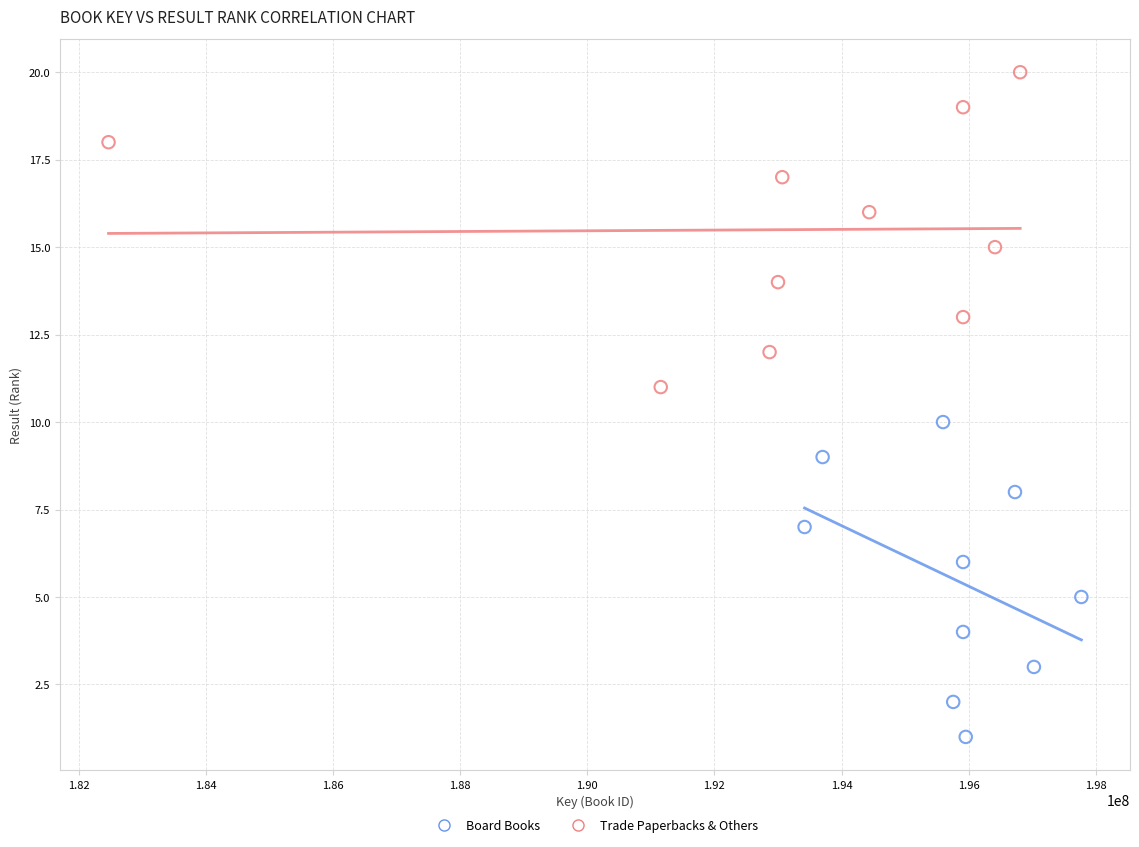

Which series contains the lowest Y value?

Board Books